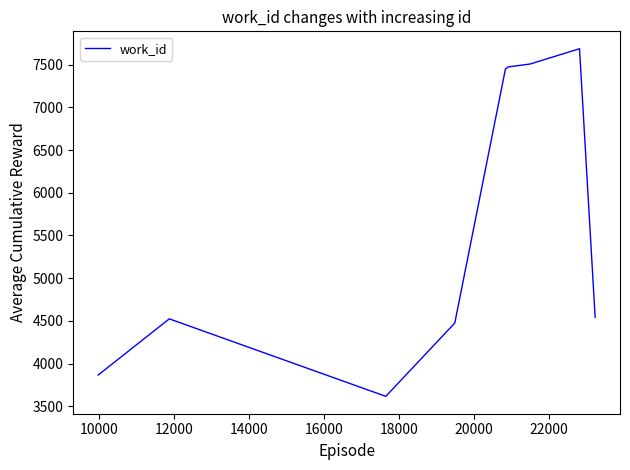

What is the maximum value shown in the chart?

7686